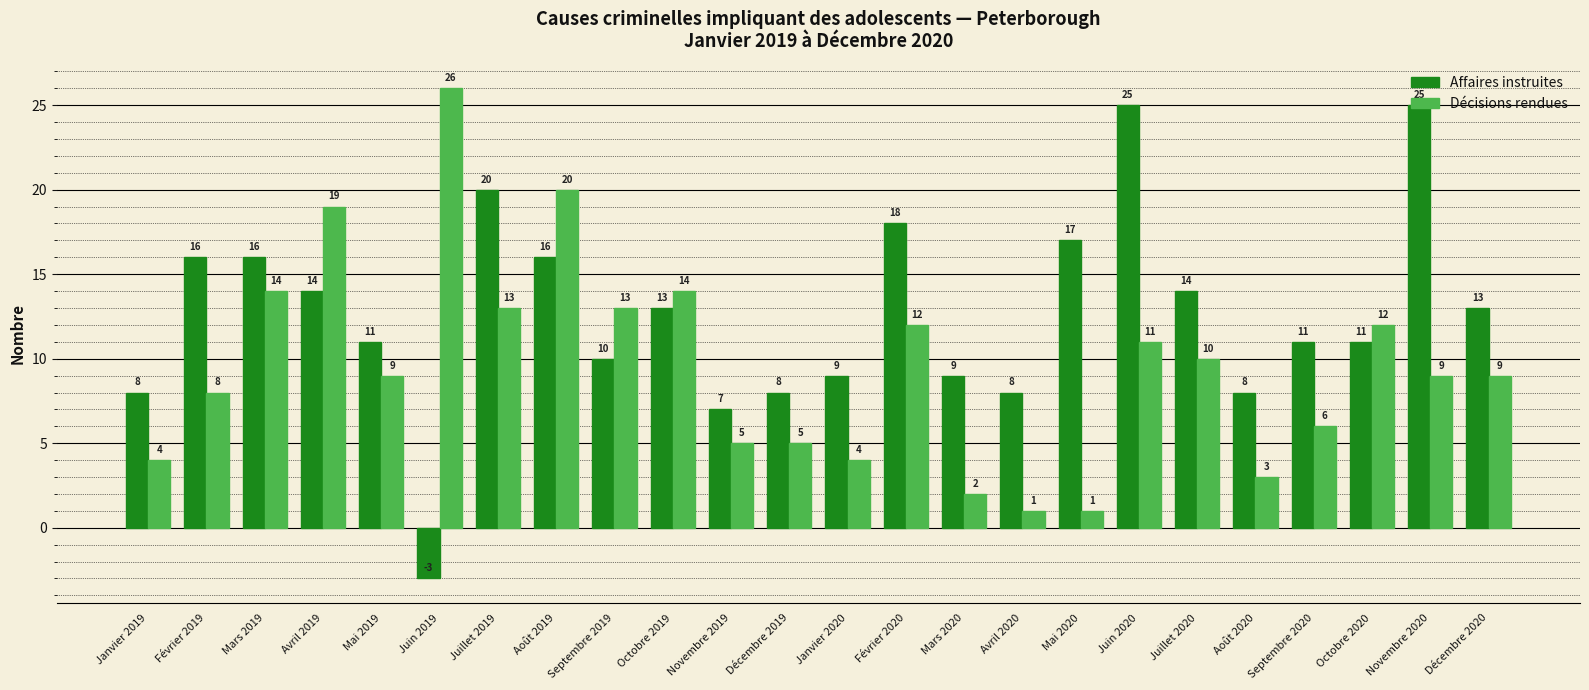

Reading right to left, transcribe all the data shown in this chart.

Affaires instruites: Décembre 2020=13	Novembre 2020=25	Octobre 2020=11	Septembre 2020=11	Août 2020=8	Juillet 2020=14	Juin 2020=25	Mai 2020=17	Avril 2020=8	Mars 2020=9	Février 2020=18	Janvier 2020=9	Décembre 2019=8	Novembre 2019=7	Octobre 2019=13	Septembre 2019=10	Août 2019=16	Juillet 2019=20	Juin 2019=-3	Mai 2019=11	Avril 2019=14	Mars 2019=16	Février 2019=16	Janvier 2019=8
Décisions rendues: Décembre 2020=9	Novembre 2020=9	Octobre 2020=12	Septembre 2020=6	Août 2020=3	Juillet 2020=10	Juin 2020=11	Mai 2020=1	Avril 2020=1	Mars 2020=2	Février 2020=12	Janvier 2020=4	Décembre 2019=5	Novembre 2019=5	Octobre 2019=14	Septembre 2019=13	Août 2019=20	Juillet 2019=13	Juin 2019=26	Mai 2019=9	Avril 2019=19	Mars 2019=14	Février 2019=8	Janvier 2019=4